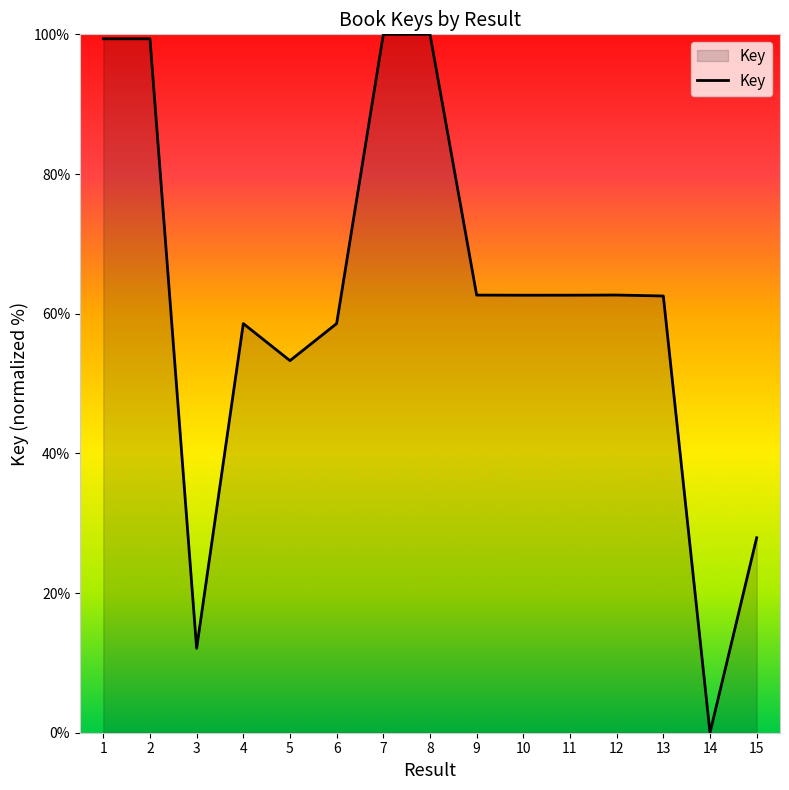

Between 11 and 5, which is larger?

11